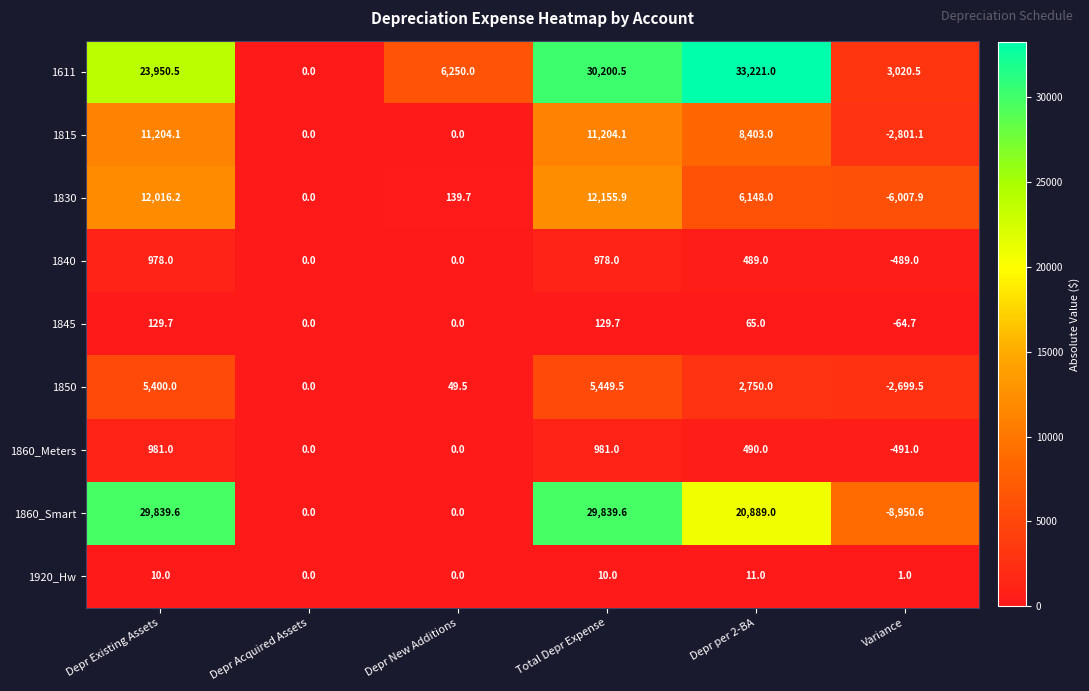

What is the difference between the highest and lowest values at Depr per 2-BA?

33210.0